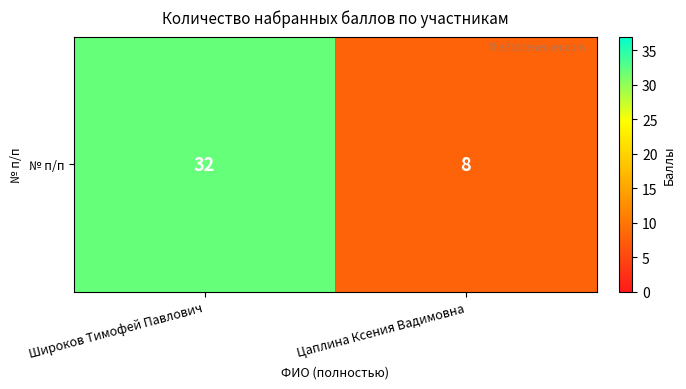

Rank the categories by value from lowest to highest.

Цаплина Ксения Вадимовна, Широков Тимофей Павлович